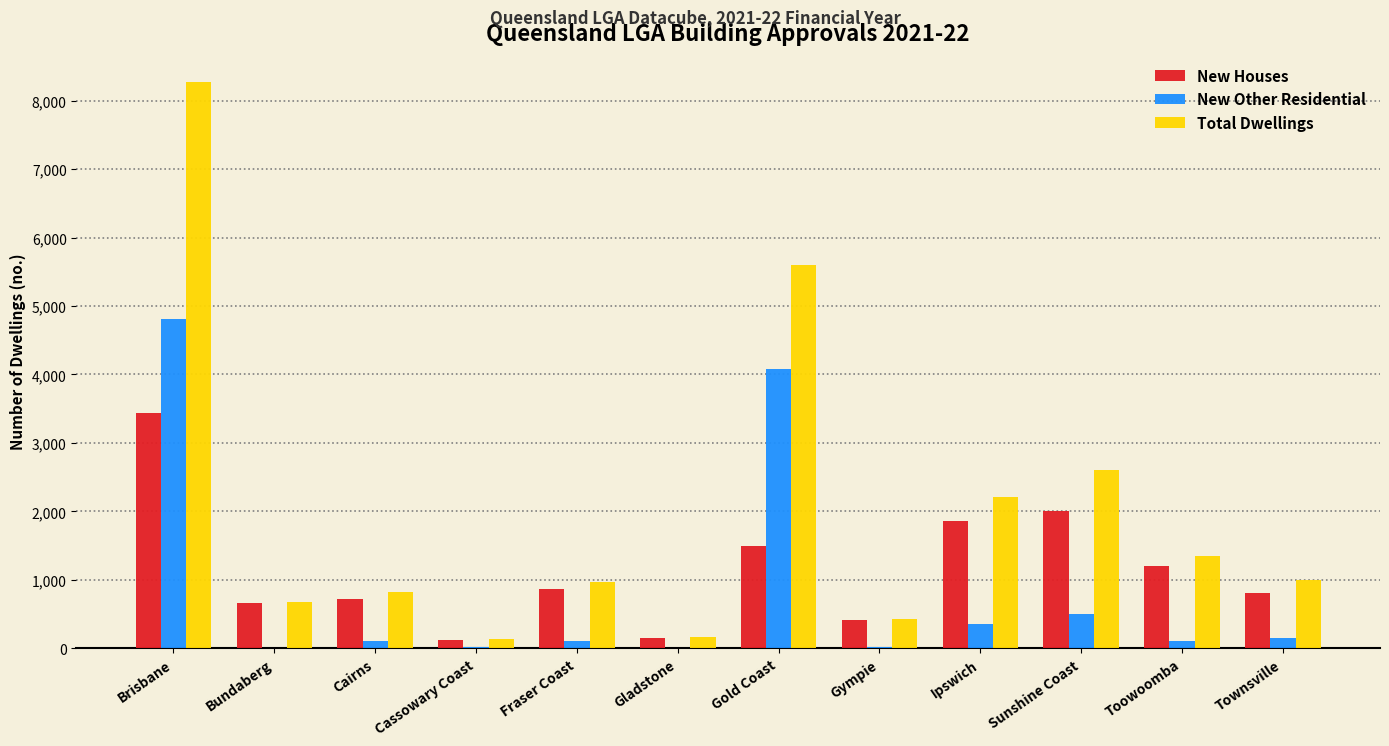

Is the value of Total Dwellings at Townsville greater than the value of New Houses at Ipswich?

No